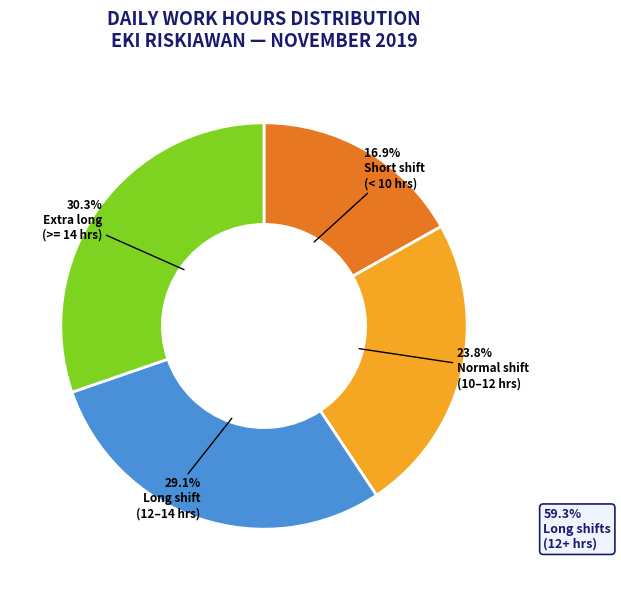

Is there a majority slice in this chart?

No